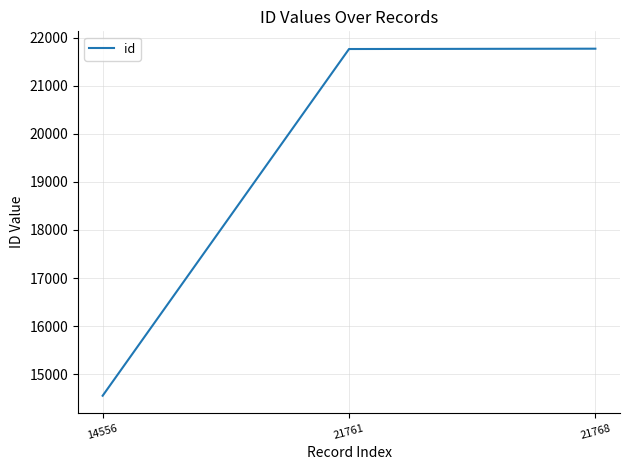

How many series are shown in this chart?

1